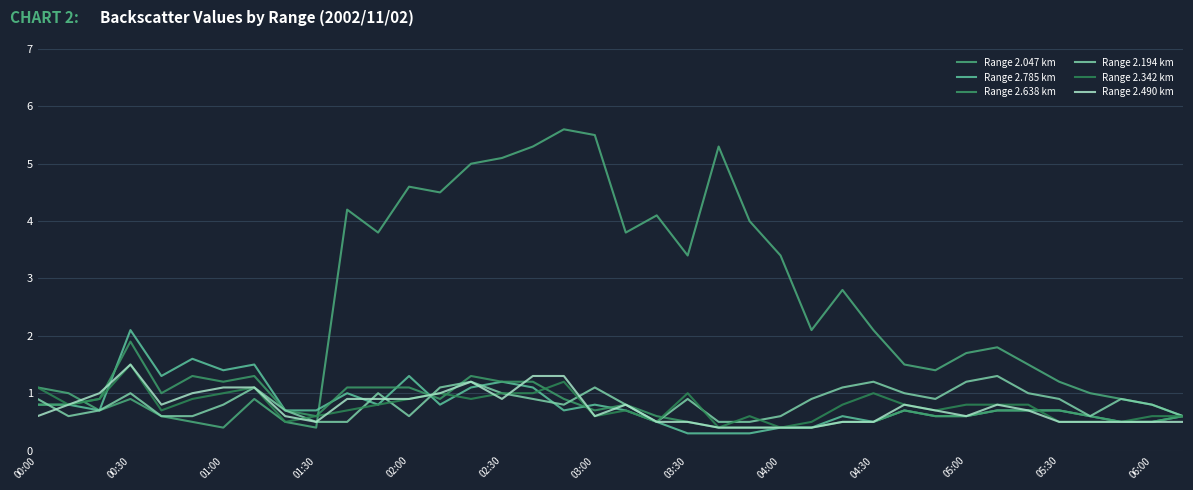

Does the chart display data point markers on the line(s)?

No